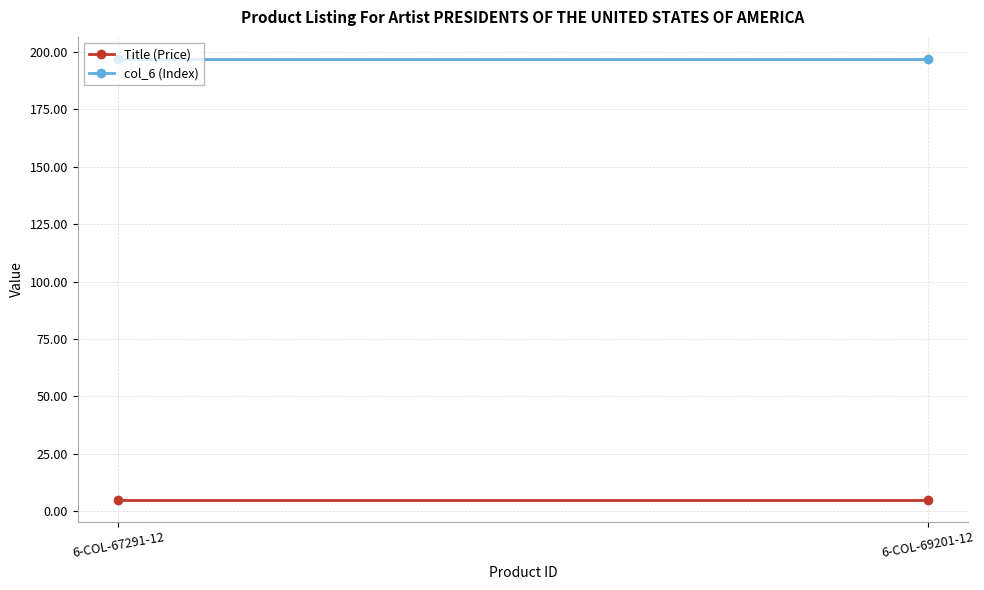

The col_6 (Index) series shows 197.0 at 6-COL-69201-12. True or false?

True